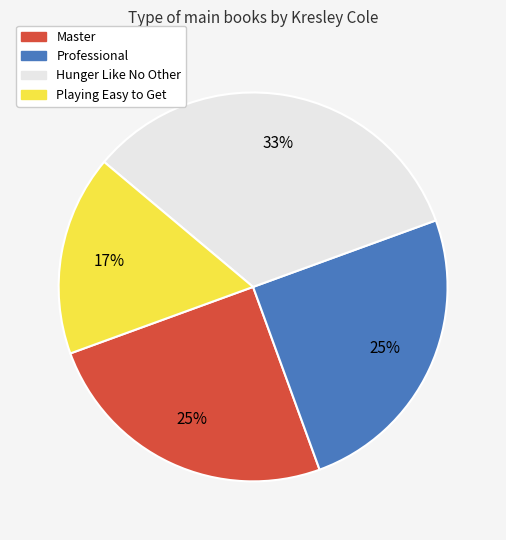

Is there a majority slice in this chart?

No